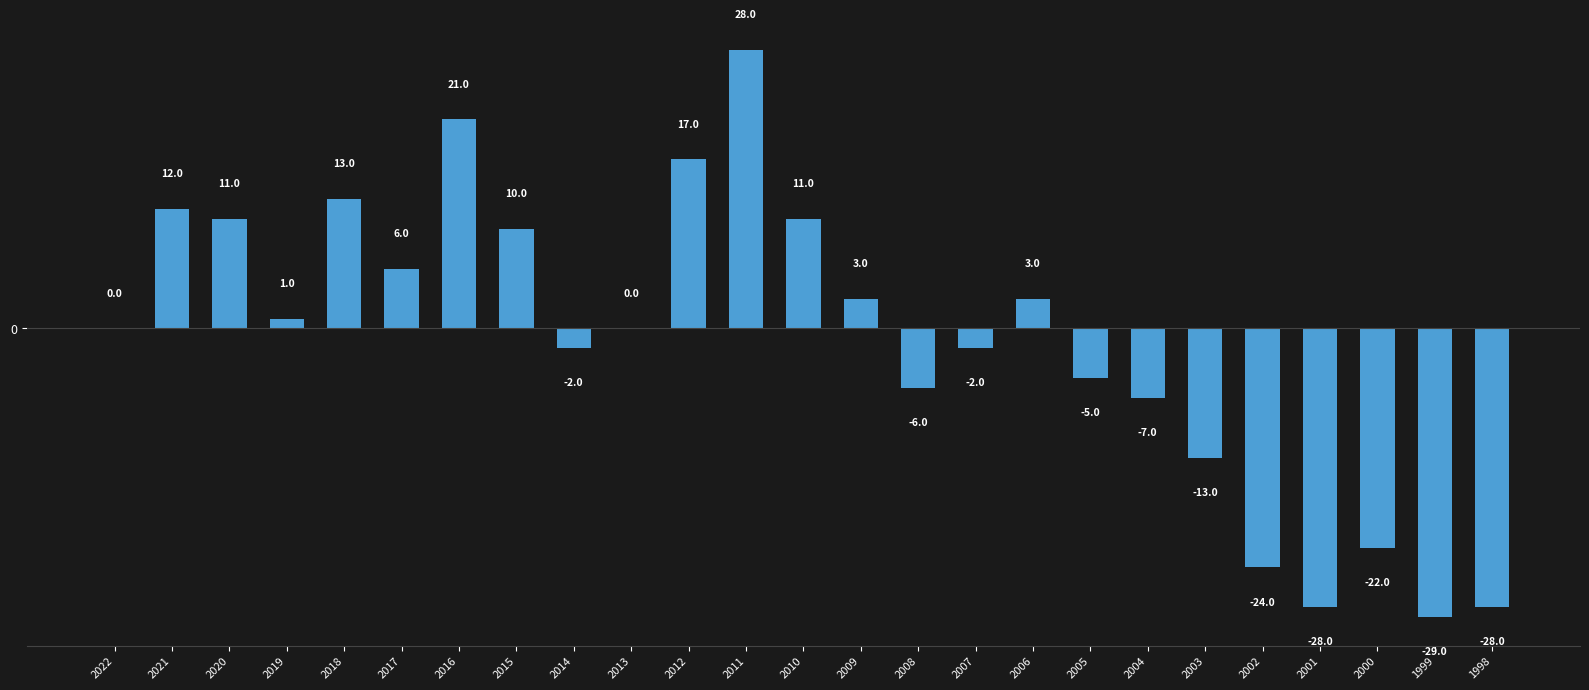

What is the greatest value displayed?

28